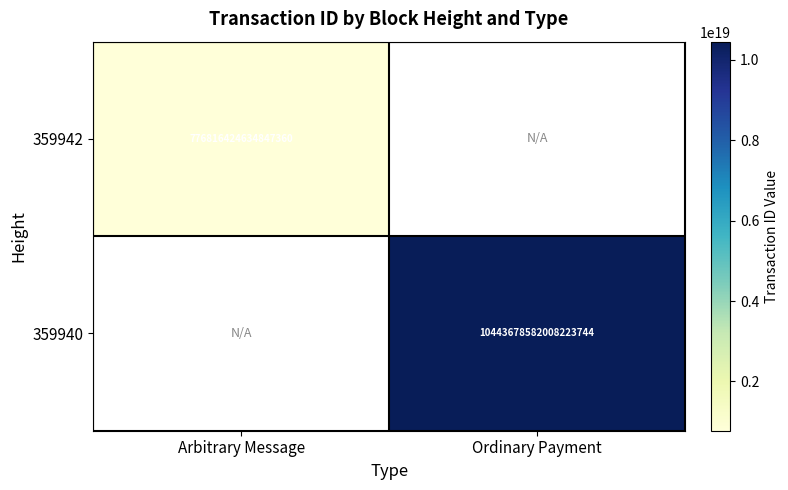

Is it true that 359940 equals 18081539299667091456.0 at Ordinary Payment?

False